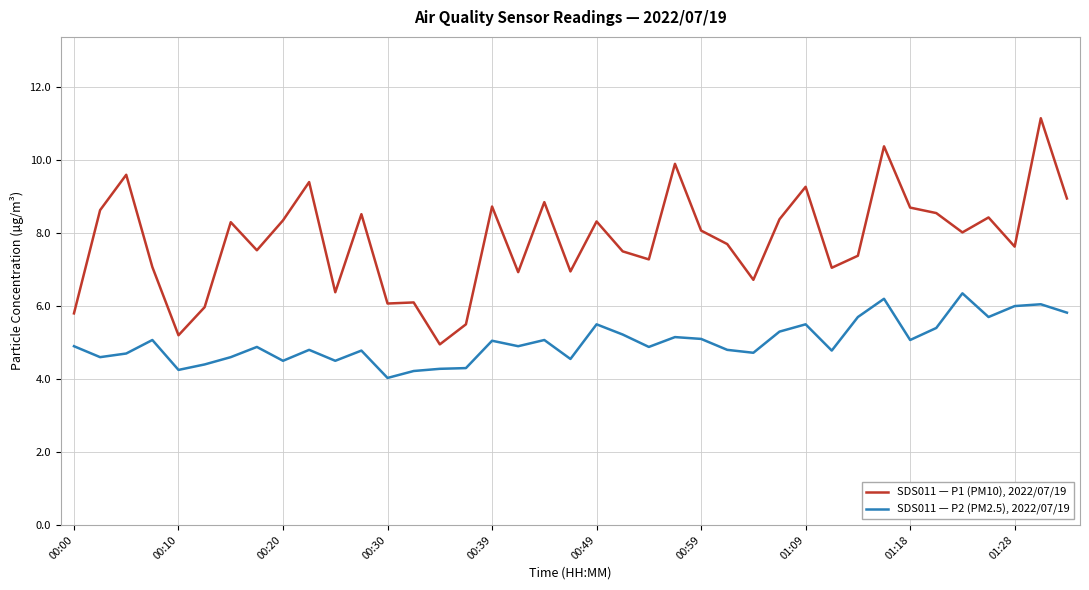

What is the smallest value displayed?

4.0